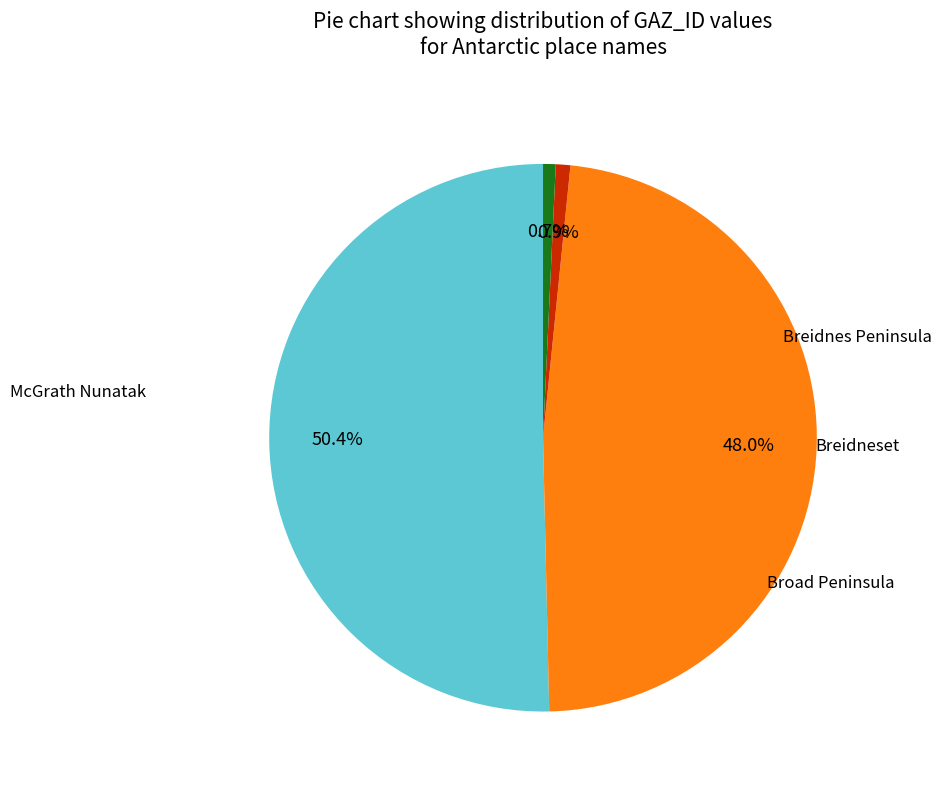

Is it true that Broad Peninsula is 1% of the pie?

True